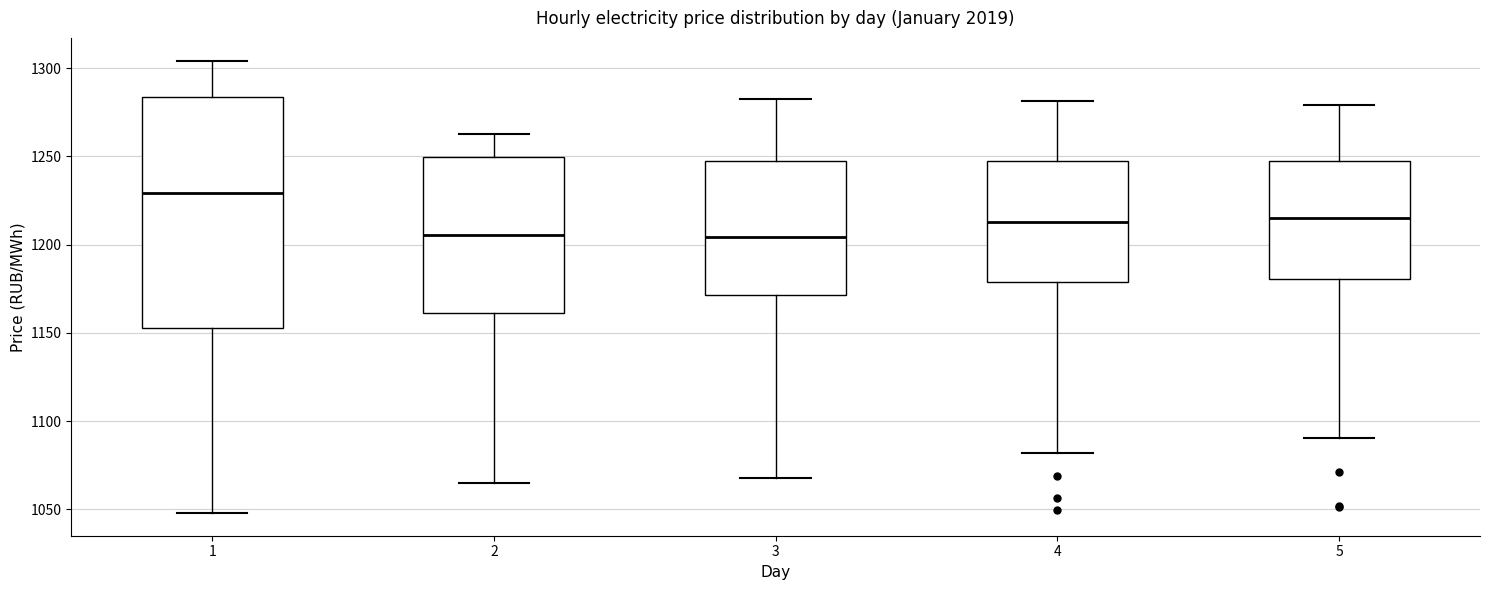

Where does the lower whisker of the box at x = 1 end on the y-axis? The values are not printed on the chart, so give them approximately, as read against the axis.

1050